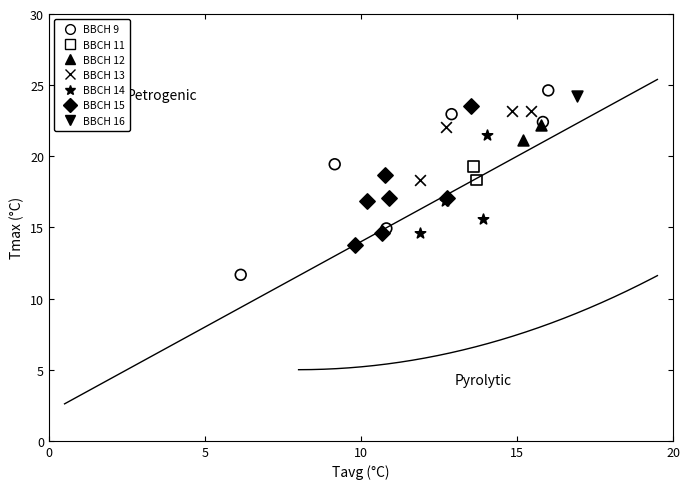

What are all the series names shown in the legend?

BBCH 9, BBCH 11, BBCH 12, BBCH 13, BBCH 14, BBCH 15, BBCH 16